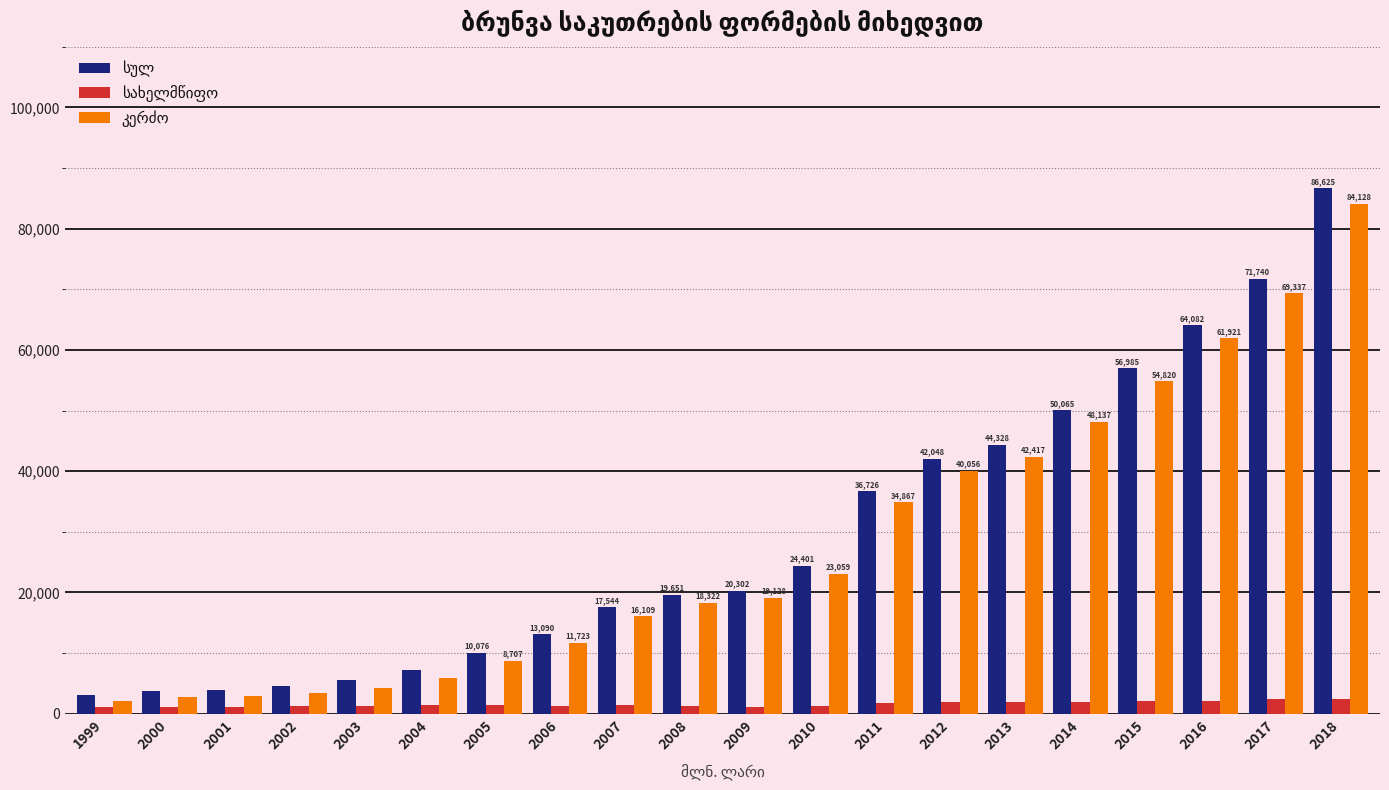

At how many categories does at least one series exceed 14727?

12